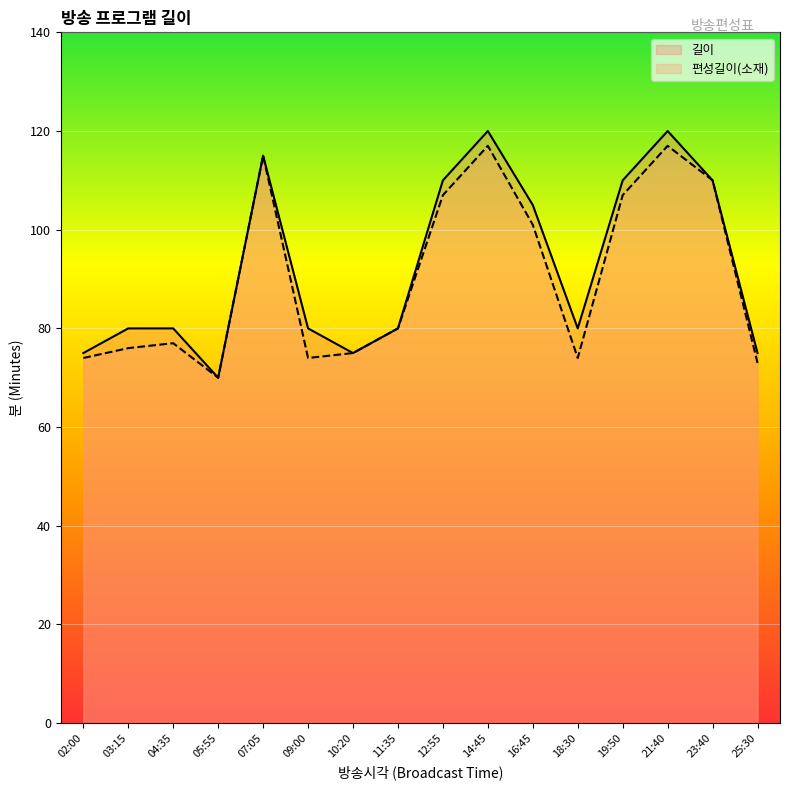

What is the label of the 1st point from the left?

02:00